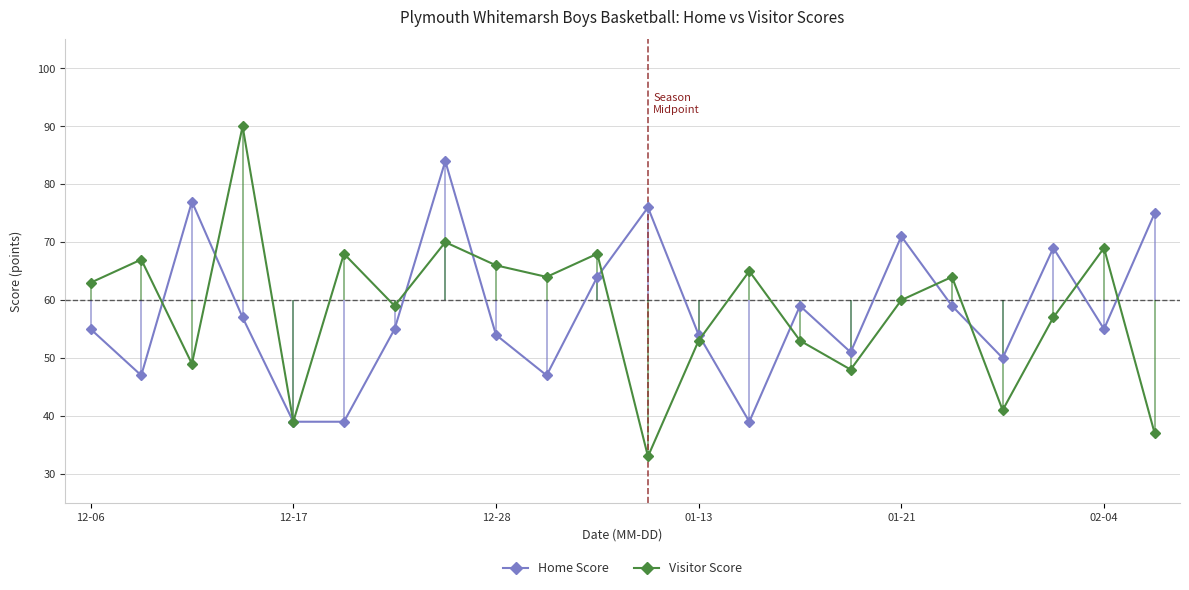

What is the sum of all Visitor Score values?

1283